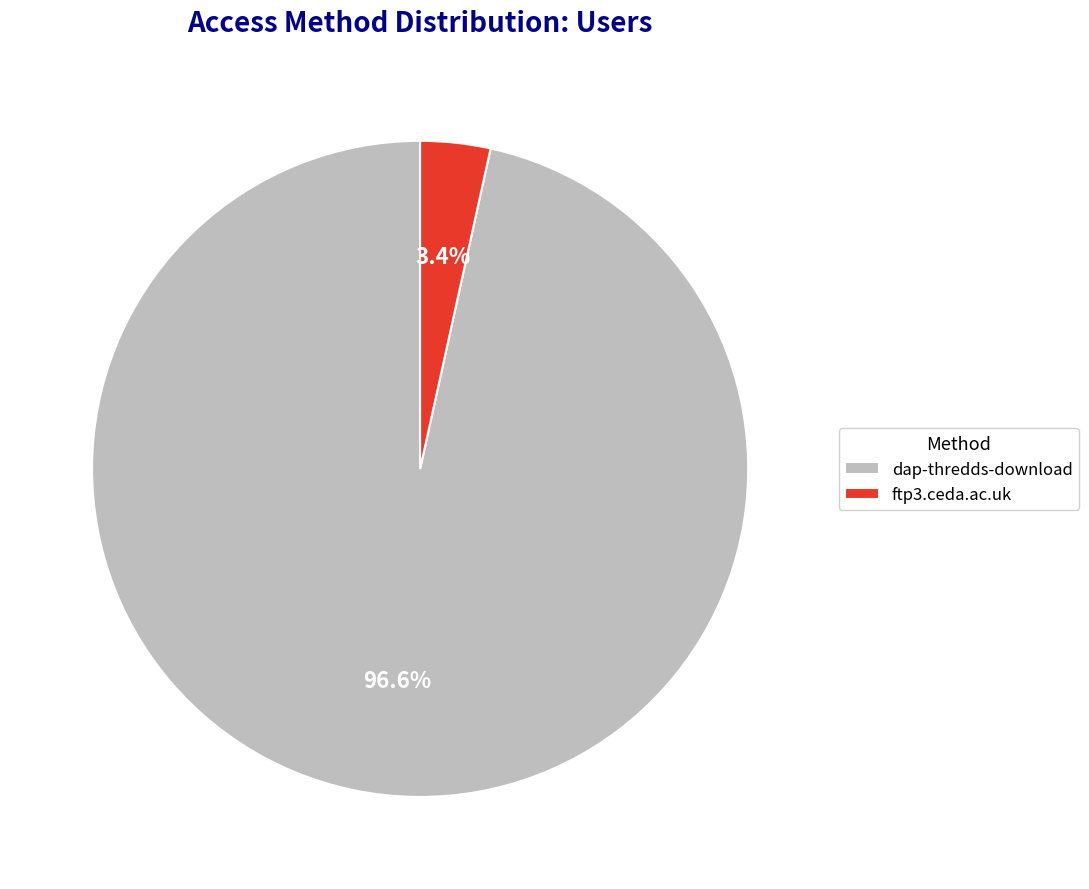

The ftp3.ceda.ac.uk slice represents 3% of the pie. True or false?

True